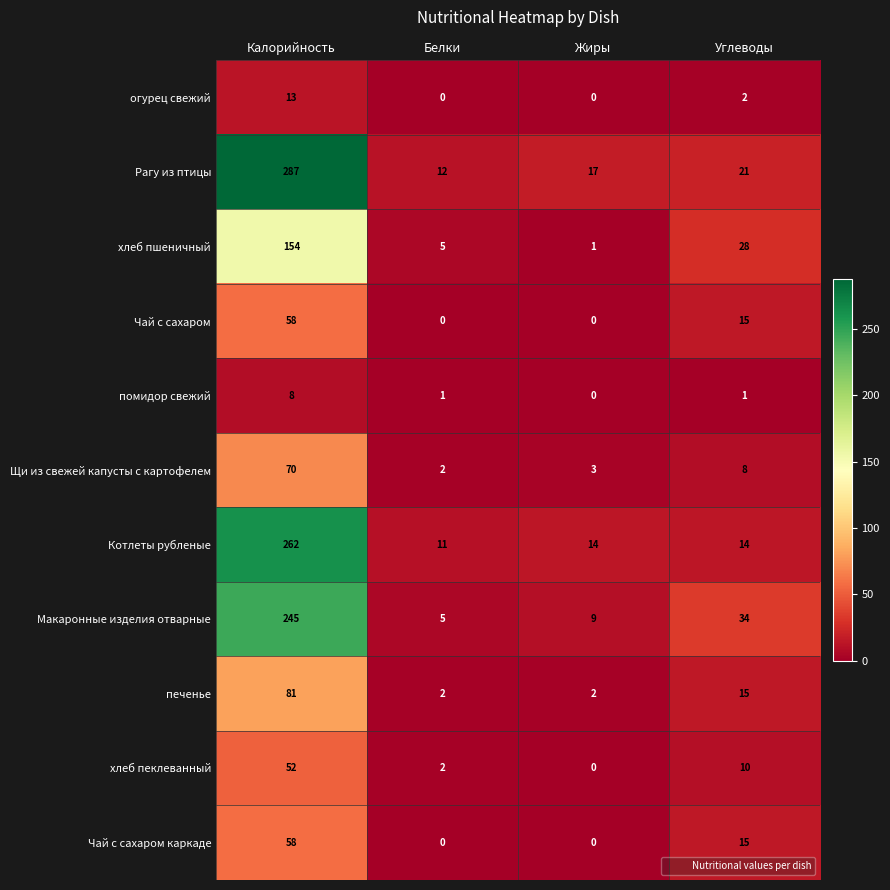

At how many categories does at least one series exceed 257?

1